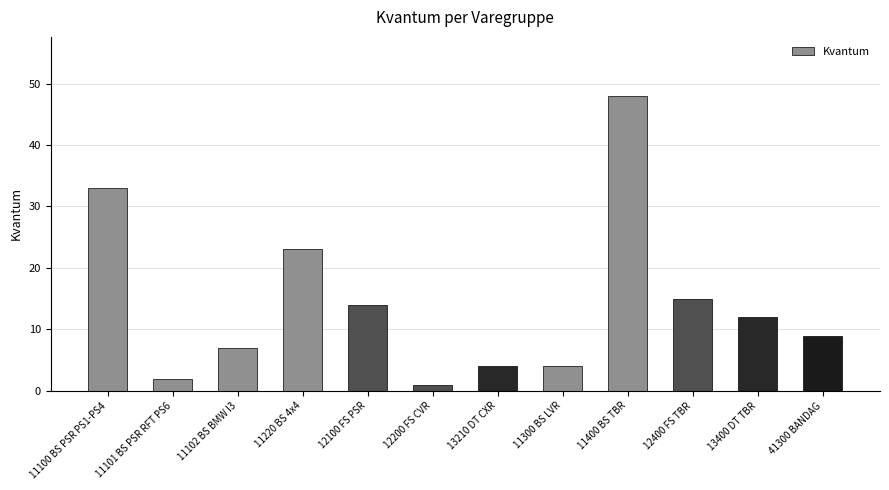

Reading left to right, list all the values displayed in this chart.

11100 BS PSR PS1-PS4=33	11101 BS PSR RFT PS6=2	11102 BS BMW I3=7	11220 BS 4x4=23	12100 FS PSR=14	12200 FS CVR=1	13210 DT CXR=4	11300 BS LVR=4	11400 BS TBR=48	12400 FS TBR=15	13400 DT TBR=12	41300 BANDAG=9